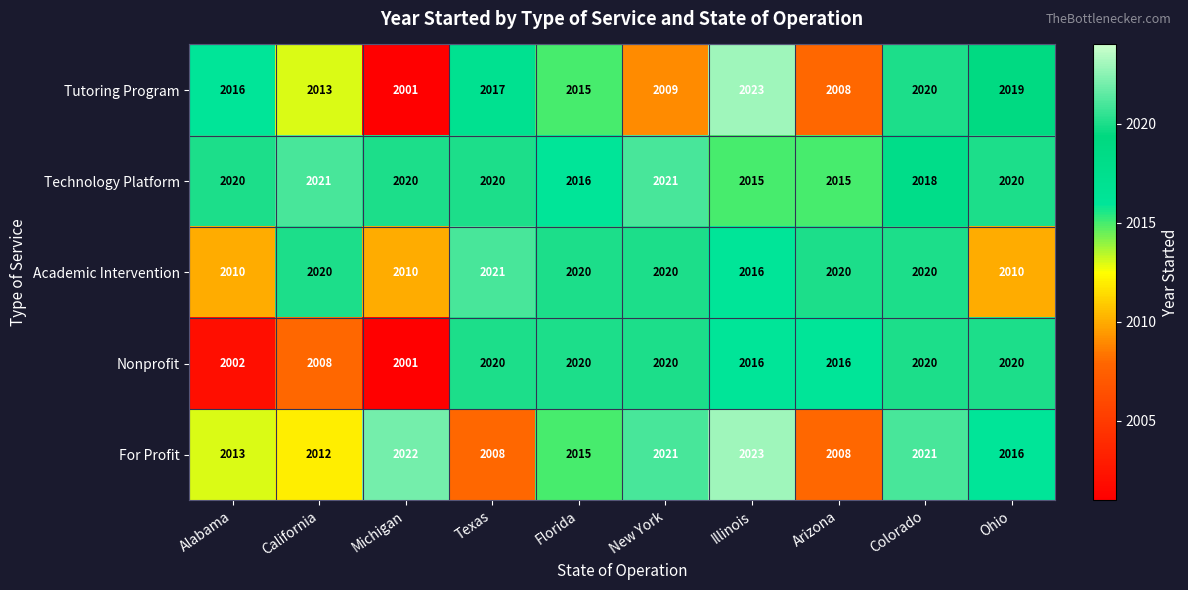

At which label is Technology Platform closest to 2018?

Colorado